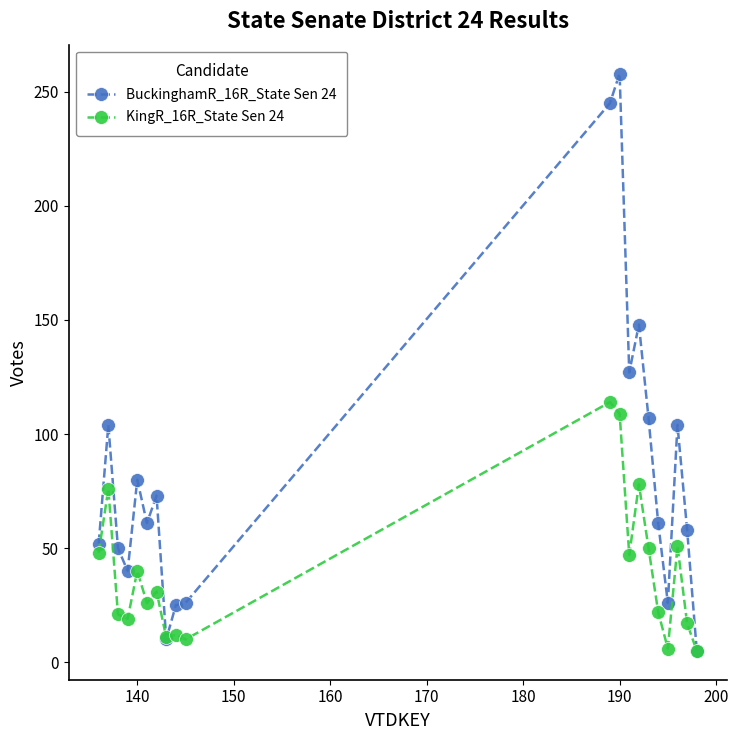

Which series has the largest total across all categories?

BuckinghamR_16R_State Sen 24